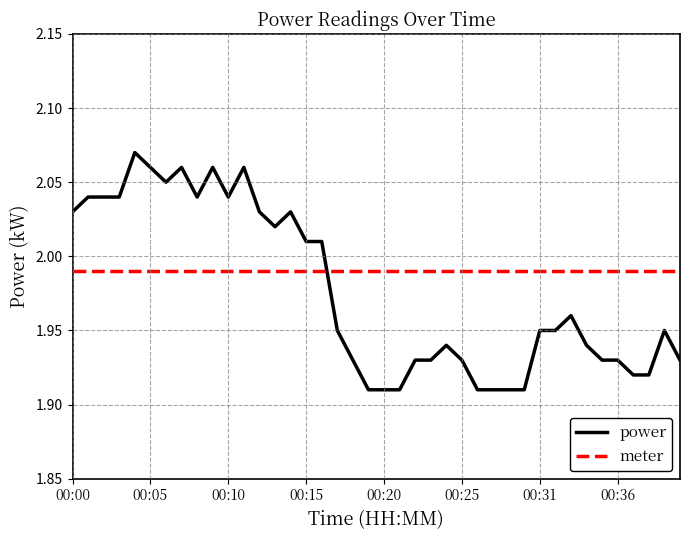

At how many categories does at least one series exceed 1?

40